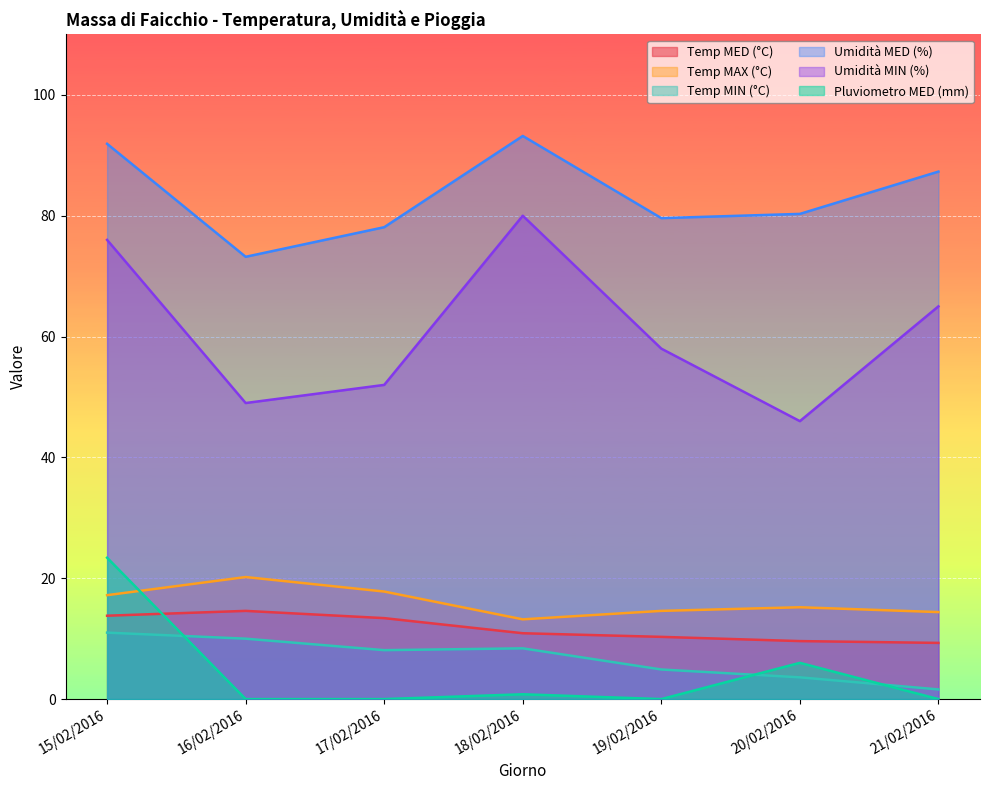

What is the label of the 3rd point from the left?

17/02/2016